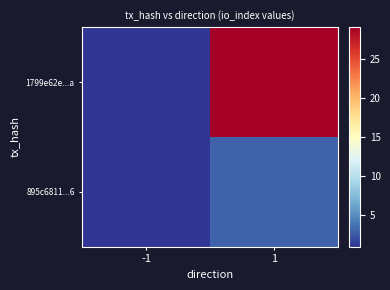

What is the maximum value shown in the chart?

29